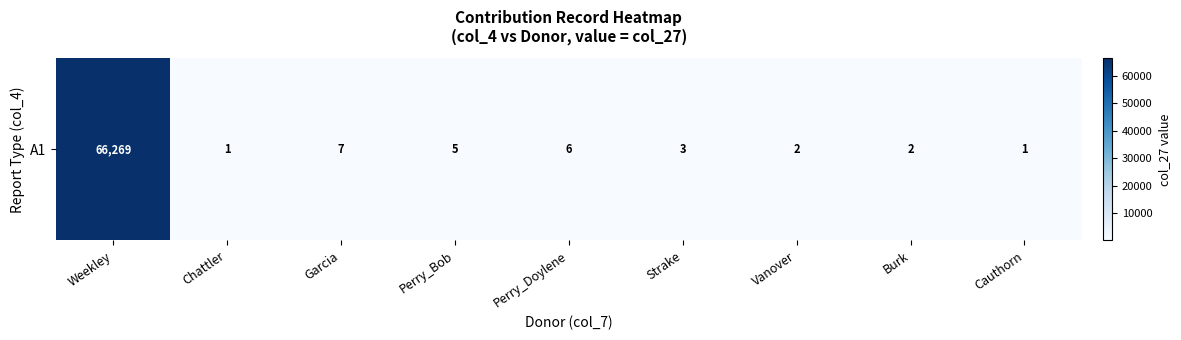

How many values are below 3?

4